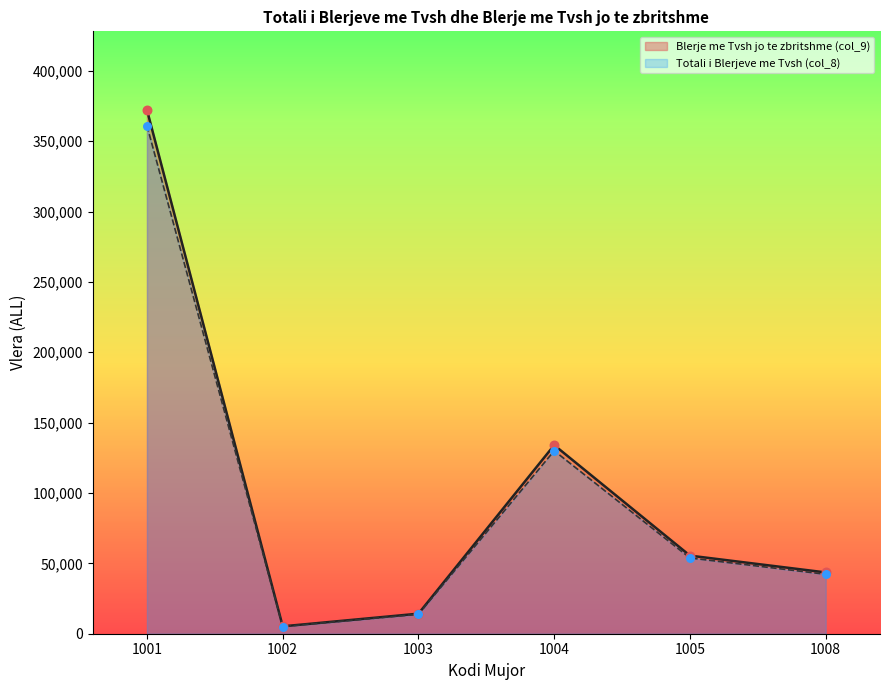

Is the value of Blerje me Tvsh jo te zbritshme (col_9) at 1004 greater than the value of Totali i Blerjeve me Tvsh (col_8) at 1005?

Yes